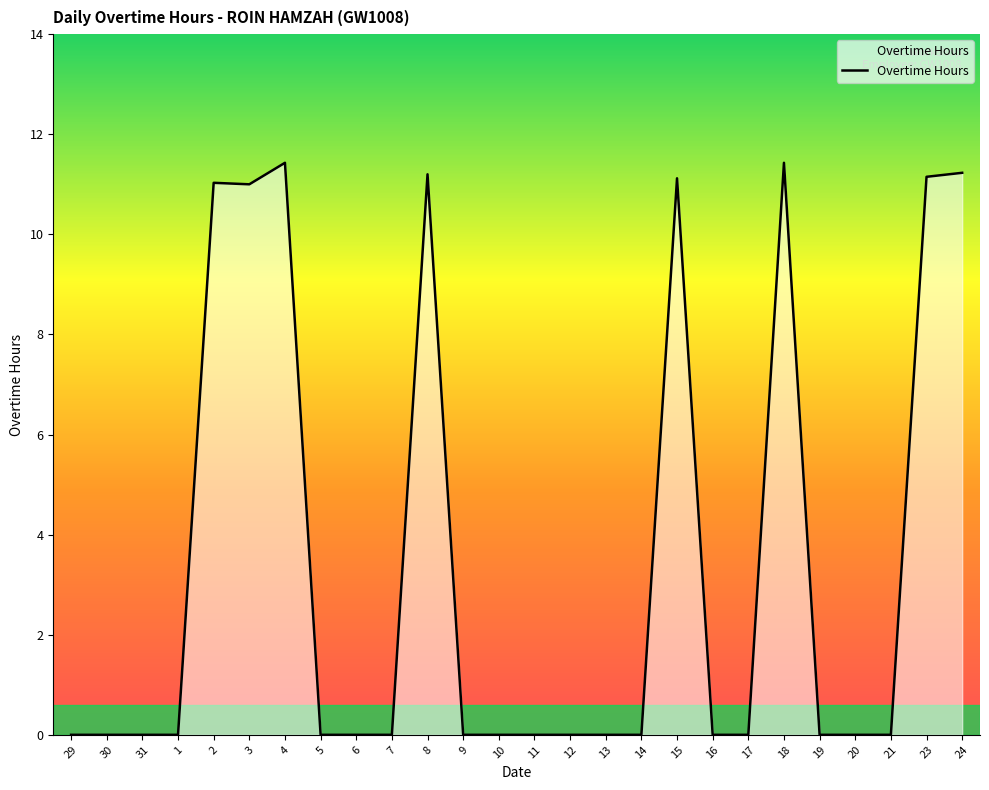

Which has a higher value, 18 or 6?

18